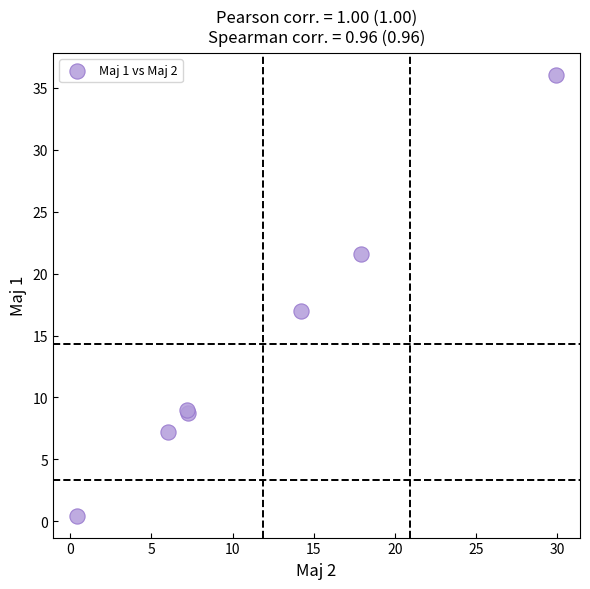

What Y value in the scatter plot is closest to 18?

17.0